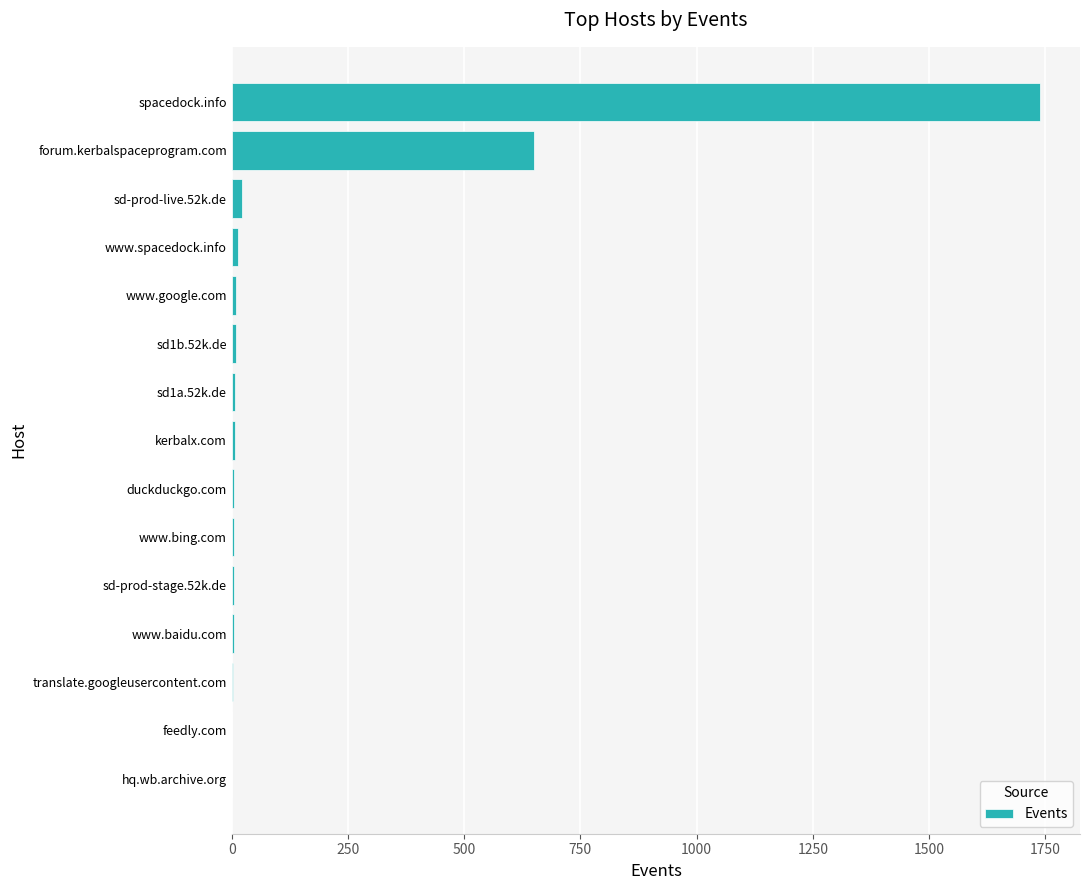

Between forum.kerbalspaceprogram.com and www.google.com, which is larger?

forum.kerbalspaceprogram.com